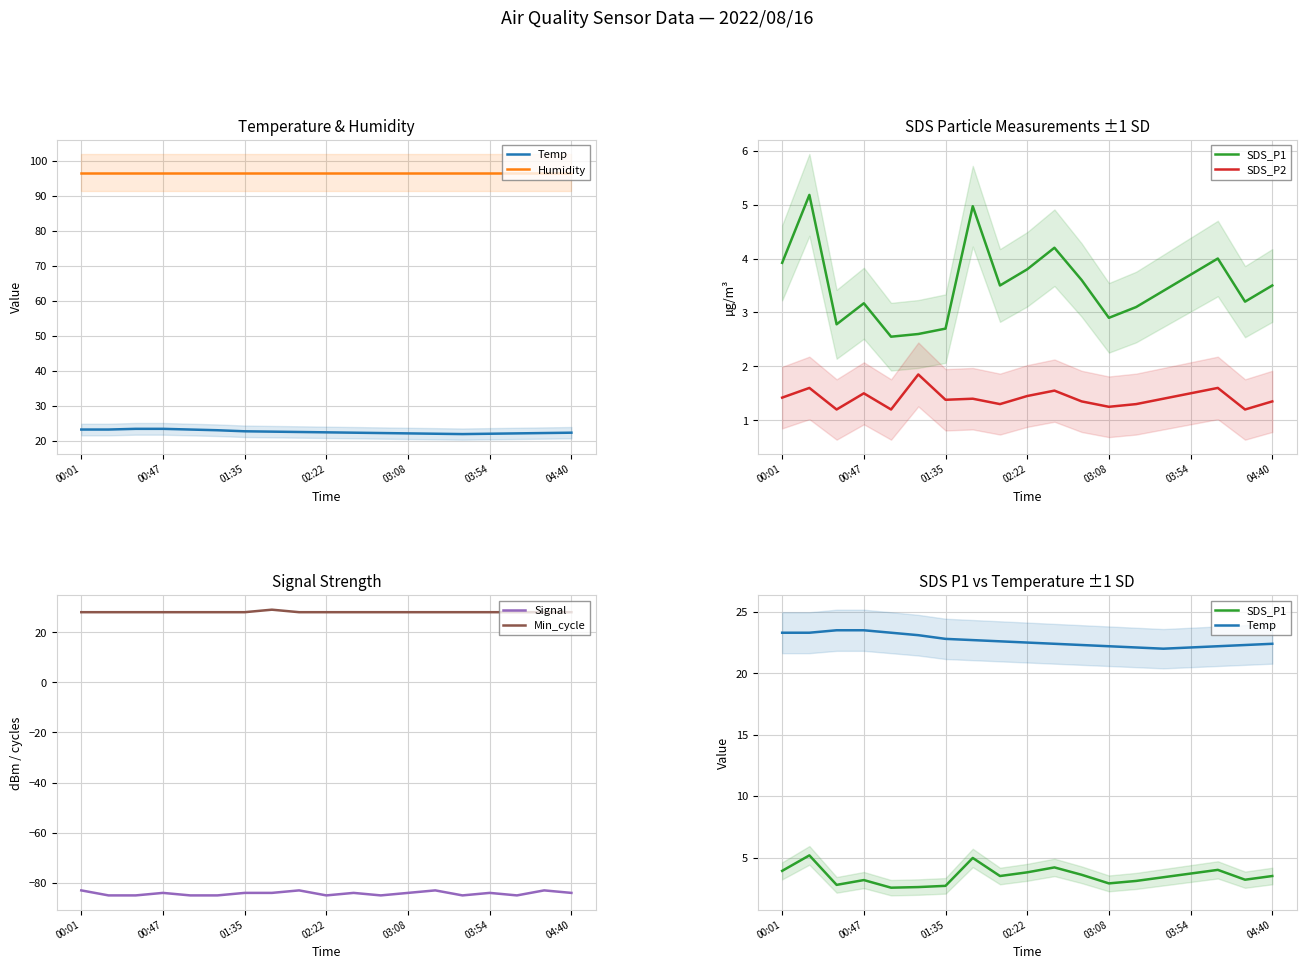

True or false: Temp and SDS_P2 cross at least once.

False